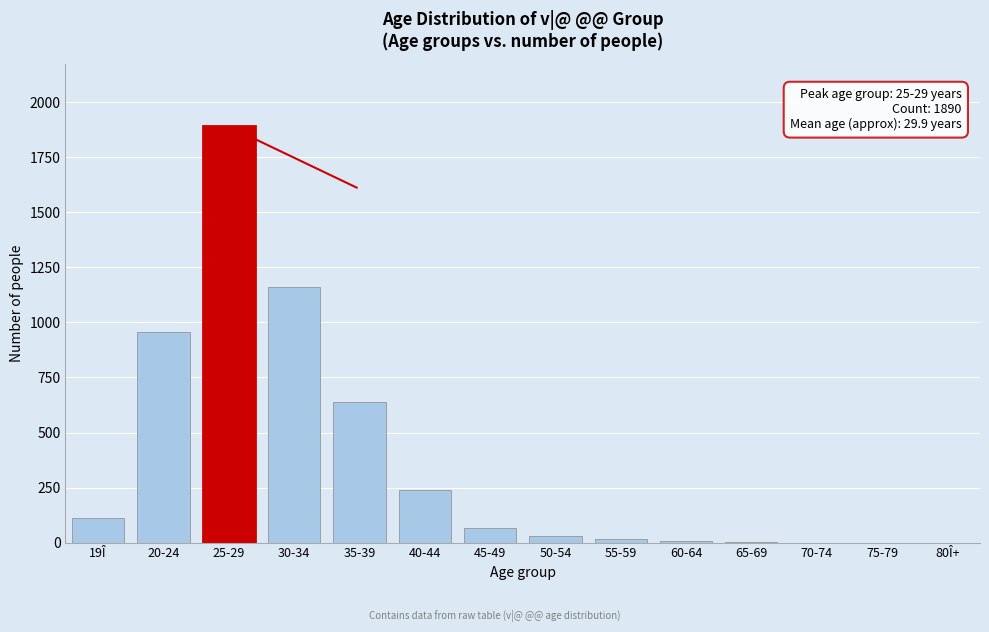

What is the sum of all values?

5114